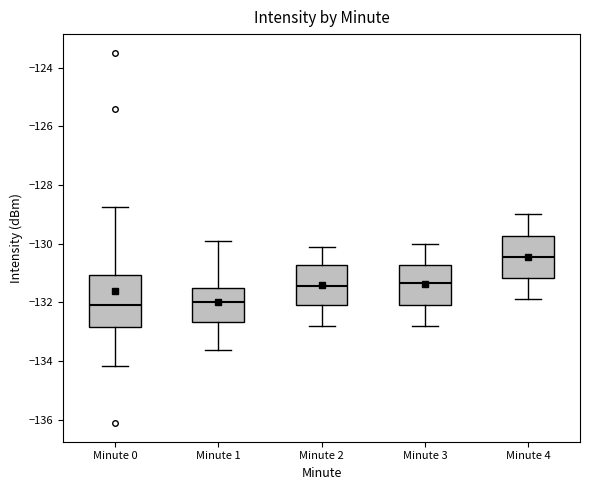

Reading left to right, transcribe this box plot: for each box, give where its median line is, the range the box spans, and where its two whiskers end, as read against the y-axis. The values are not printed on the chart, so give them approximately, as read against the axis.

Minute 0: median -132.0, box -132.8 to -131.0, whiskers -134.2 to -128.8
Minute 1: median -132.0, box -132.6 to -131.6, whiskers -133.6 to -130.0
Minute 2: median -131.4, box -132.0 to -130.8, whiskers -132.8 to -130.0
Minute 3: median -131.4, box -132.0 to -130.8, whiskers -132.8 to -130.0
Minute 4: median -130.4, box -131.2 to -129.8, whiskers -131.8 to -129.0